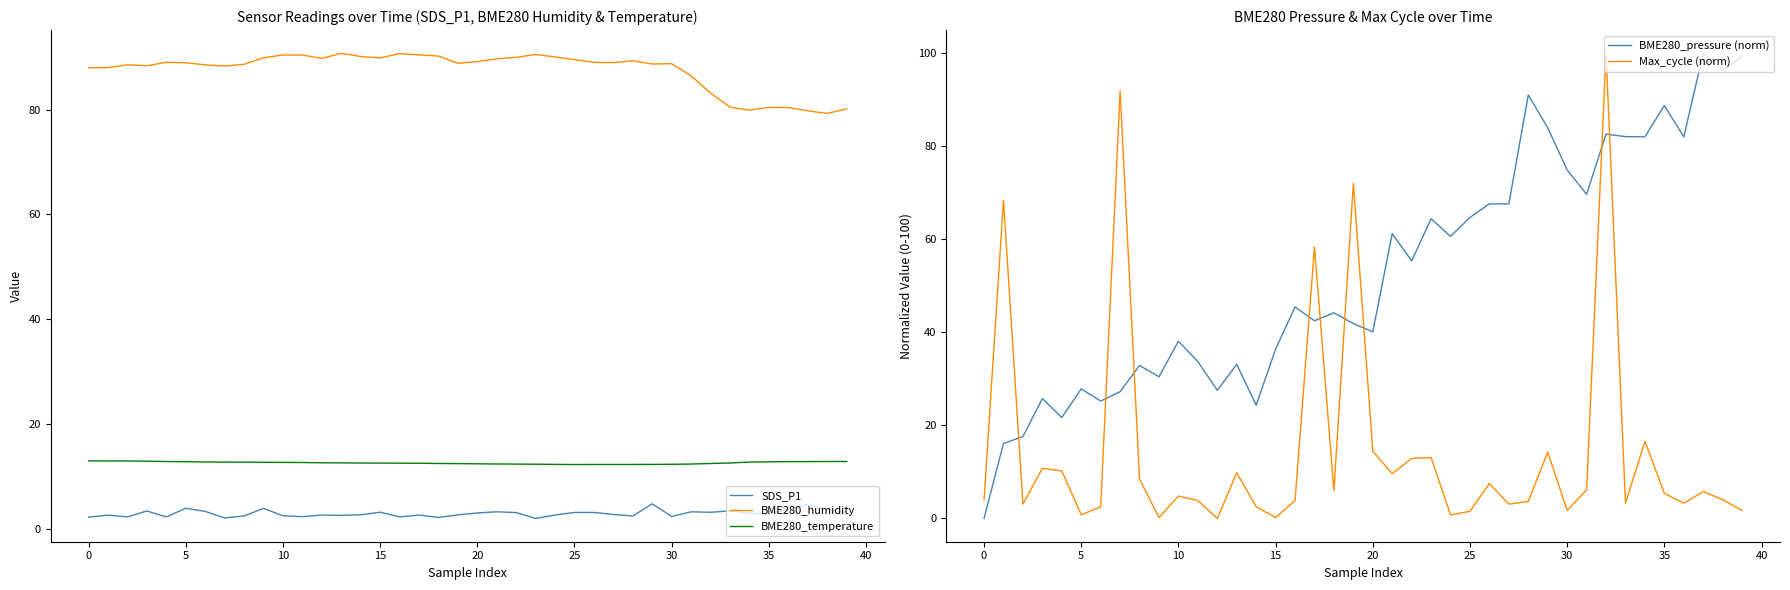

Which series has the largest range (max minus min)?

Max_cycle (norm)